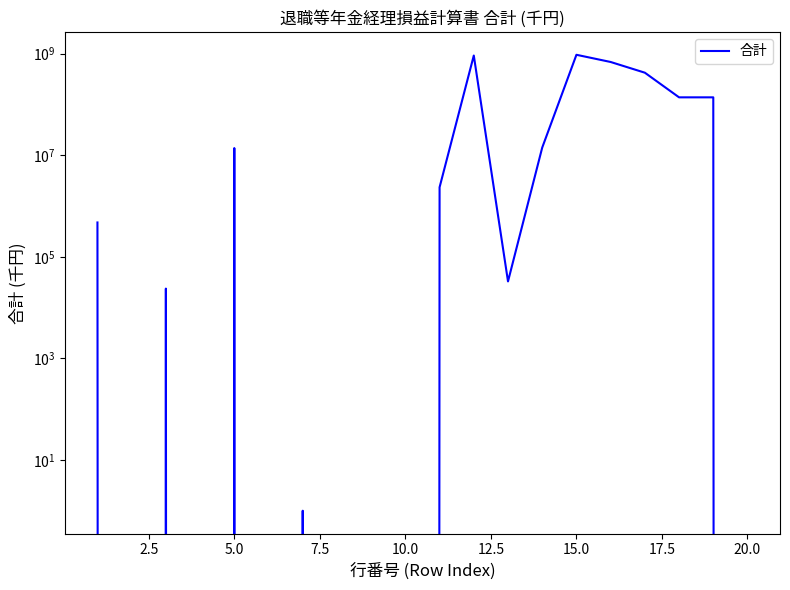

How many data points are less than 473438?

10